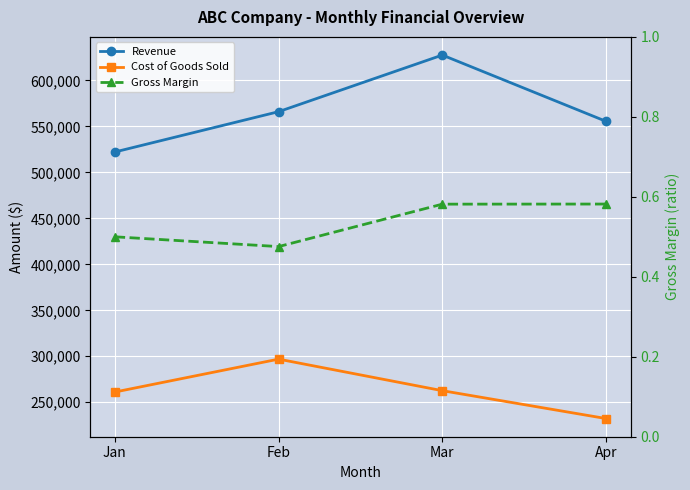

True or false: Revenue and Gross Margin cross at least once.

False